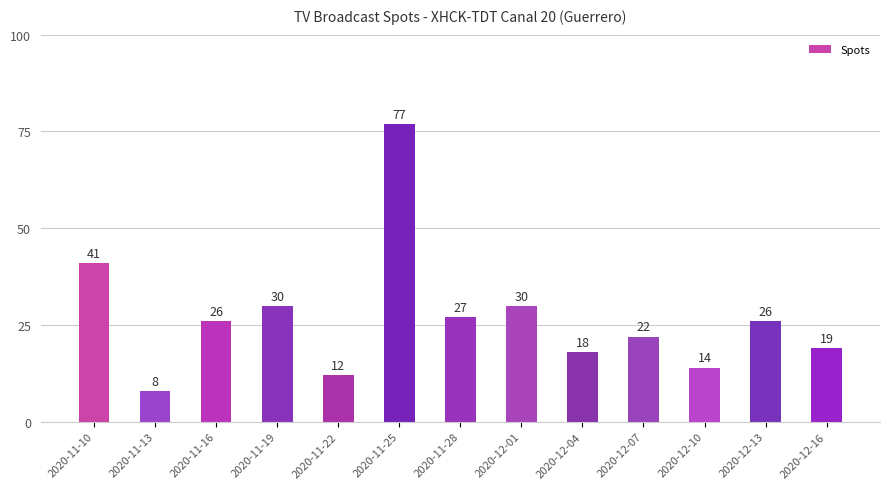

Which label corresponds to the smallest value in the chart?

2020-11-13